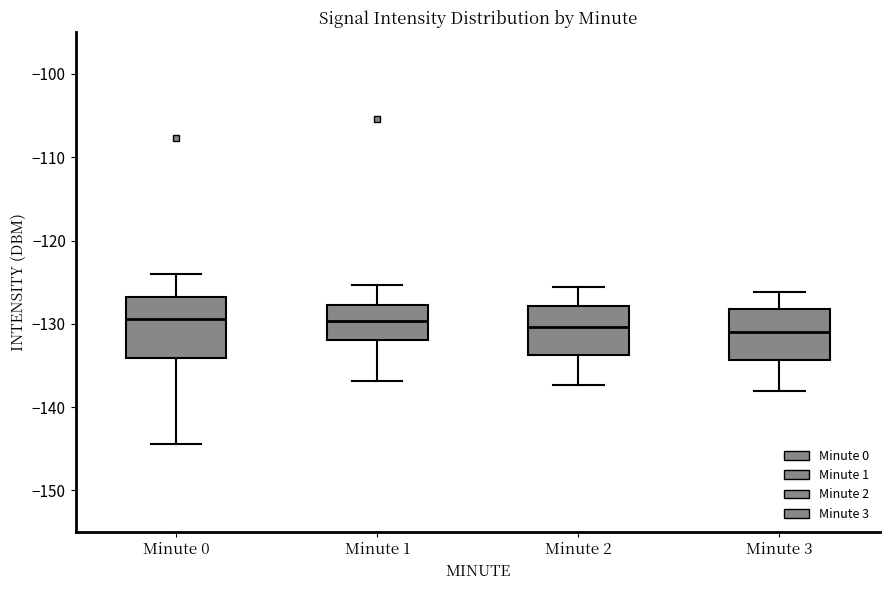

Where is the lower edge of the box for Minute 1 on the y-axis? The values are not printed on the chart, so give them approximately, as read against the axis.

-132